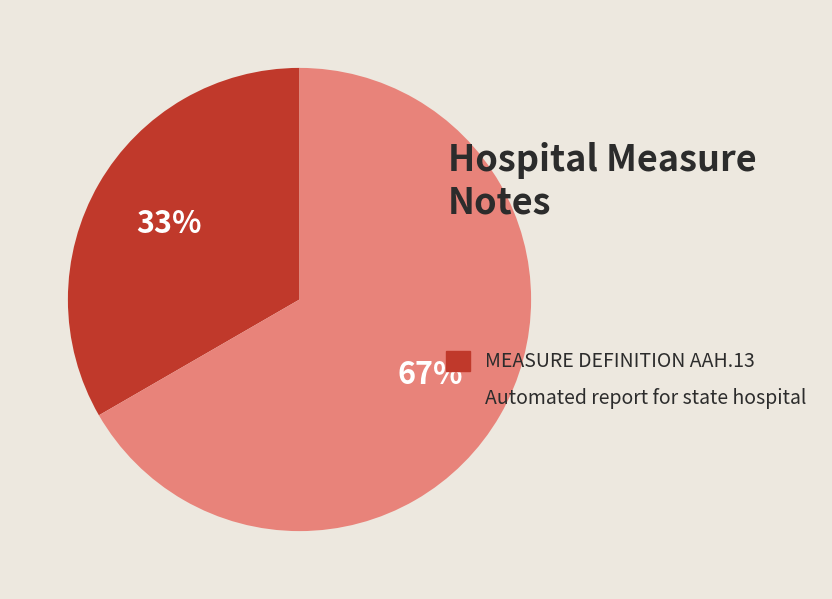

Approximately how many times larger is the value at MEASURE DEFINITION AAH.13 compared to Automated report for state hospital?

0.5